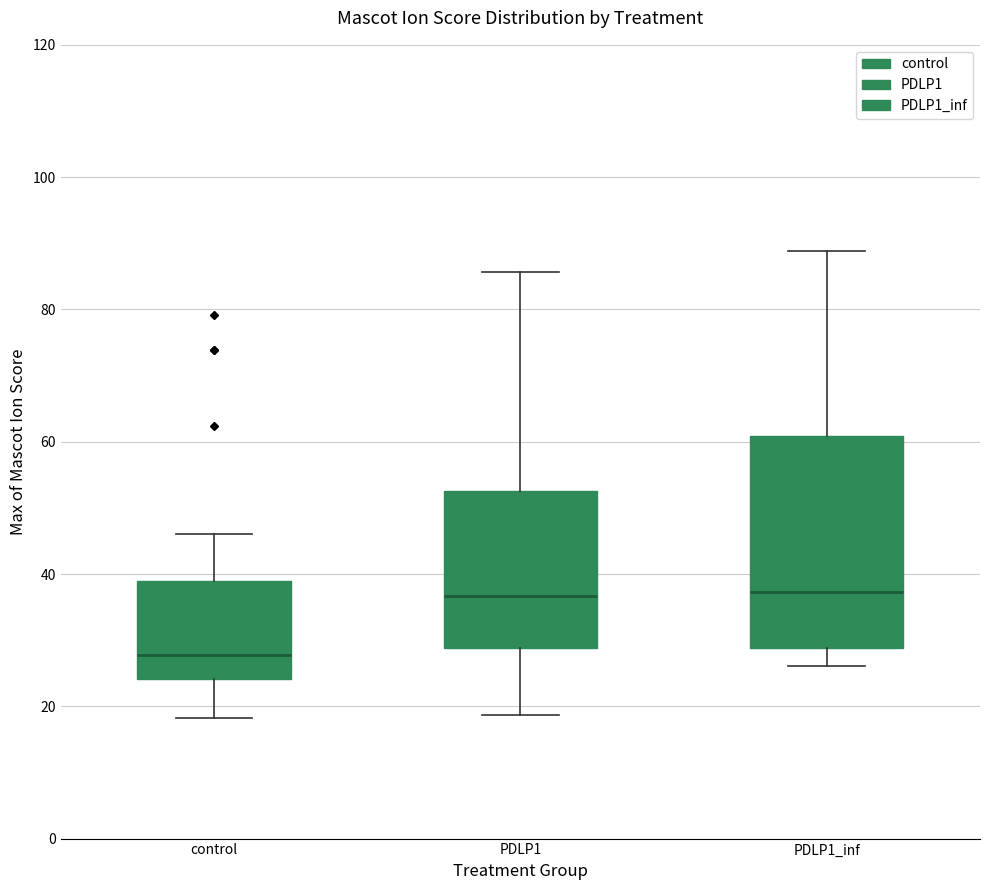

Where does the median line of the box for control sit on the y-axis? The values are not printed on the chart, so give them approximately, as read against the axis.

28